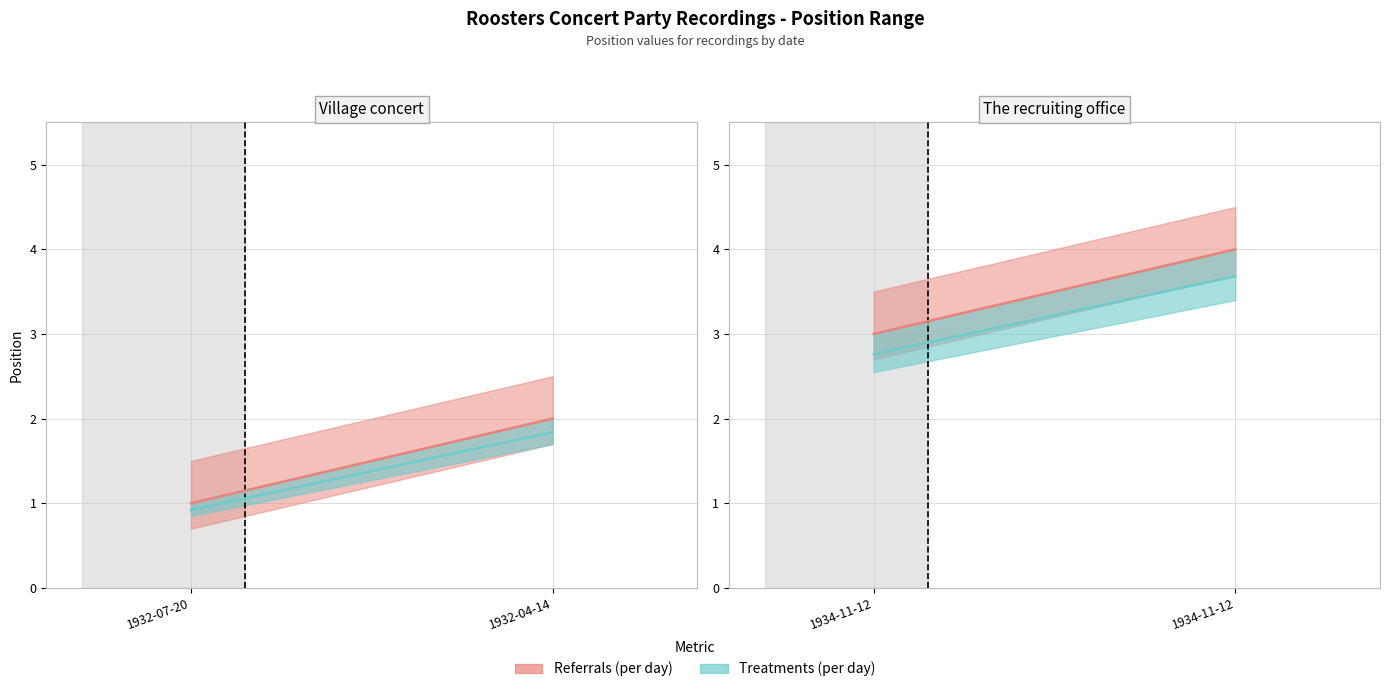

What is the label of the 3rd point from the left?

1934-11-12